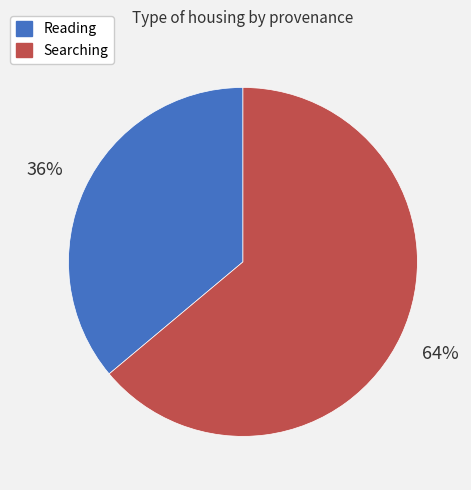

To the nearest percent, what is the difference between the largest and smallest slice percentages?

28%